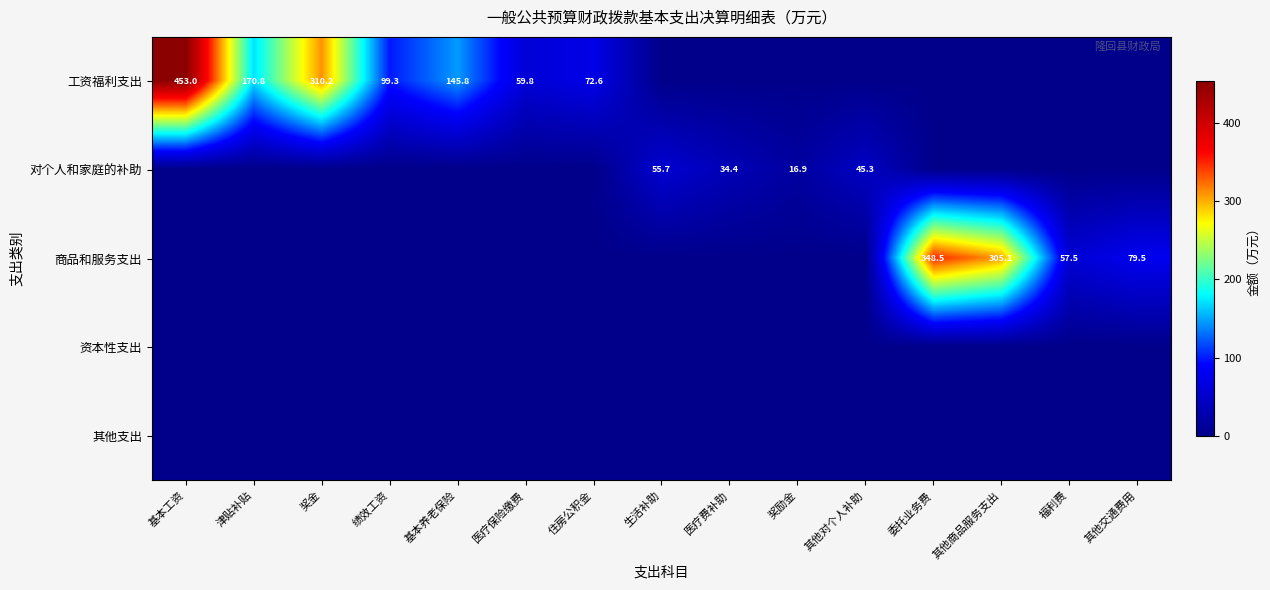

Is it true that 商品和服务支出 equals 57.5 at 福利费?

True